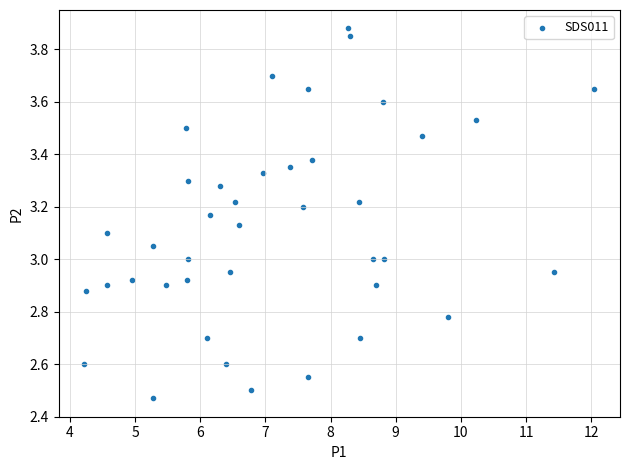

What is the range of X values (max minus min)?

7.8